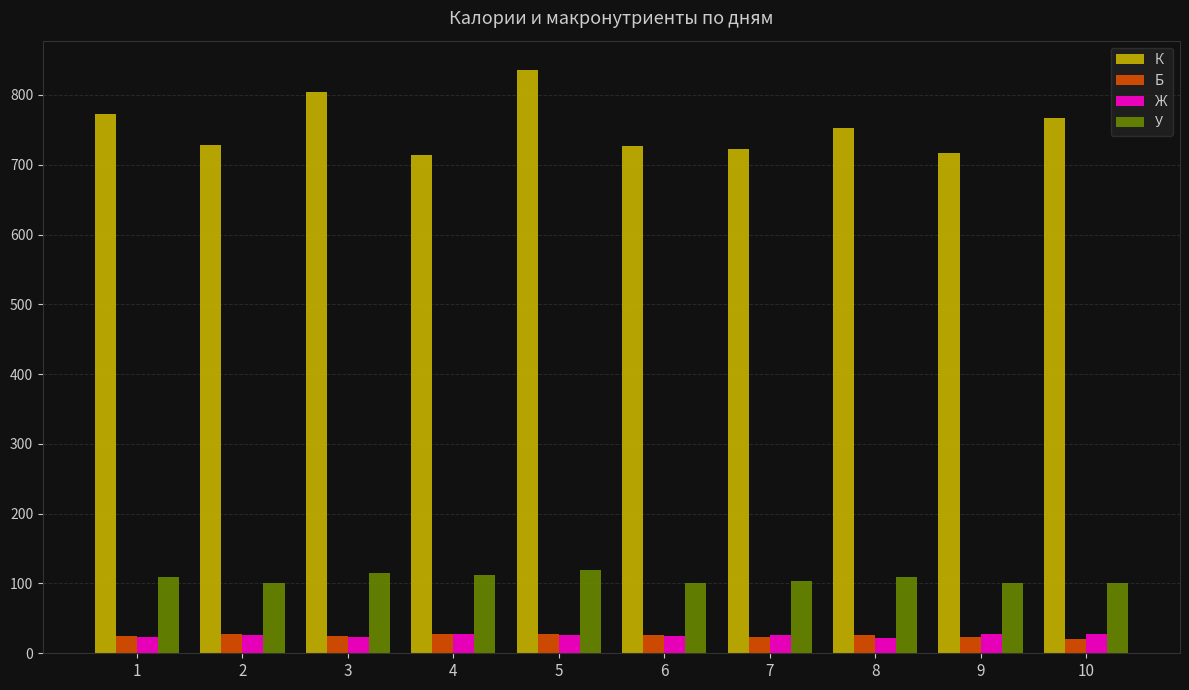

Which series has the largest range (max minus min)?

К